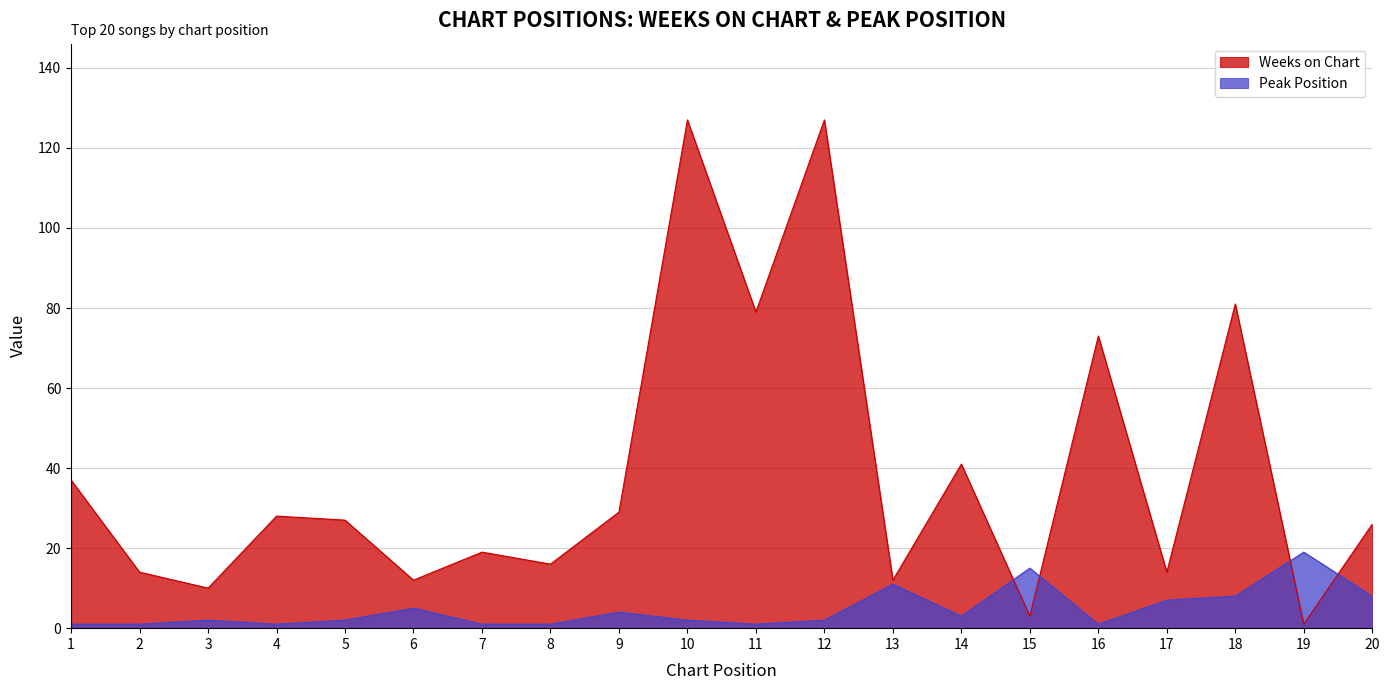

Where is the first local minimum for Weeks on Chart?

3